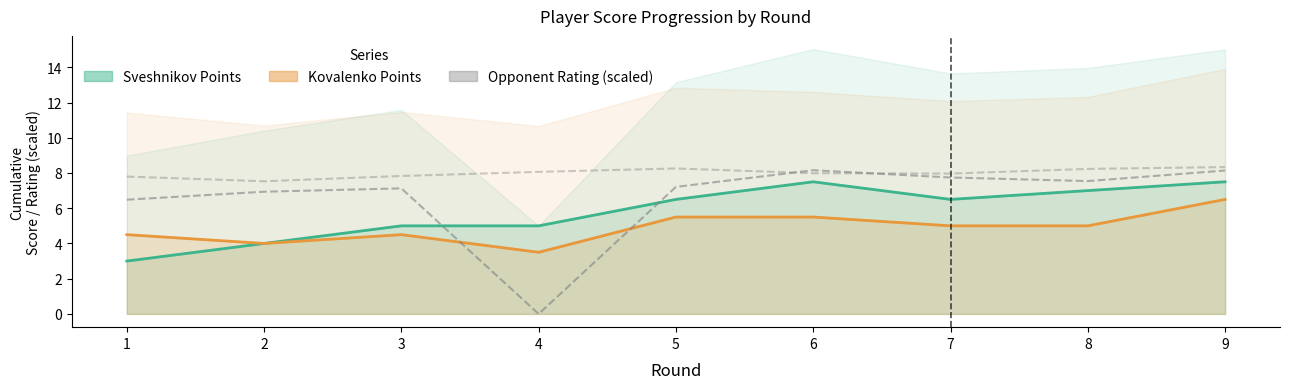

Reading left to right, what are all the values shown in this chart?

Sveshnikov_Rating: 1=6.5	2=6.9	3=7.1	4=0.0	5=7.2	6=8.2	7=7.7	8=7.5	9=8.1
Sveshnikov_Points: 1=3.0	2=4.0	3=5.0	4=5.0	5=6.5	6=7.5	7=6.5	8=7.0	9=7.5
Kovalenko_Rating: 1=7.8	2=7.5	3=7.8	4=8.1	5=8.3	6=8.0	7=8.0	8=8.2	9=8.3
Kovalenko_Points: 1=4.5	2=4.0	3=4.5	4=3.5	5=5.5	6=5.5	7=5.0	8=5.0	9=6.5